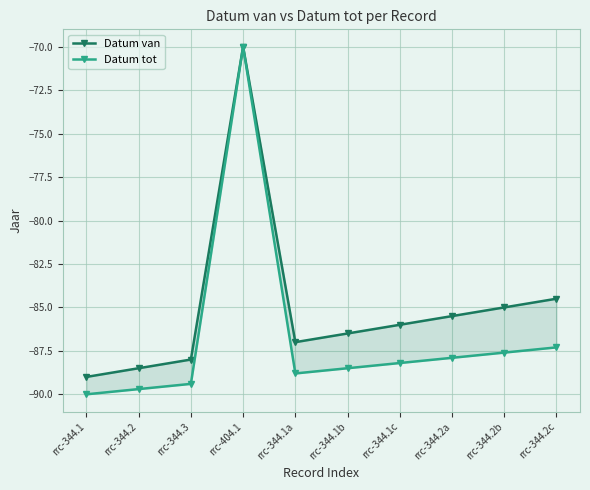

True or false: Datum tot and Datum van intersect in this chart.

False